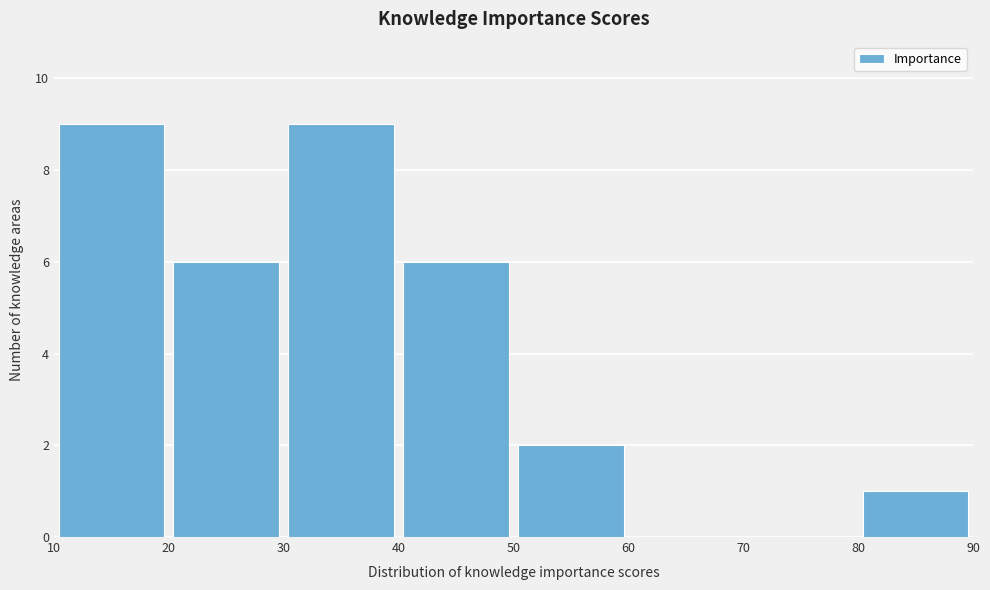

How tall is the bar that spans 80 to 90 on the x-axis? The values are not printed on the chart, so give them approximately, as read against the axis.

1